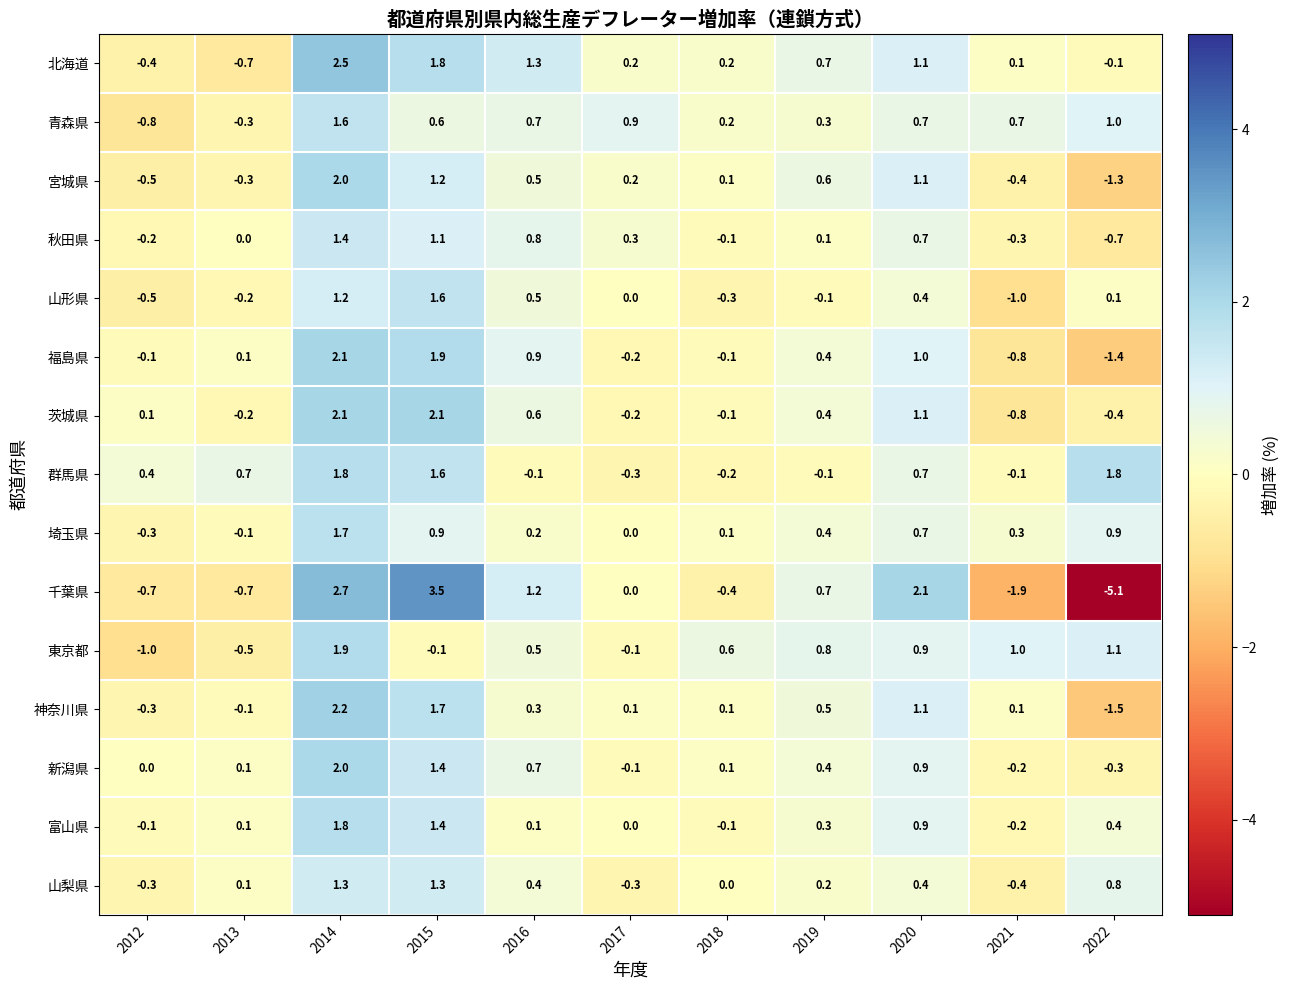

Which series has the largest total across all categories?

北海道